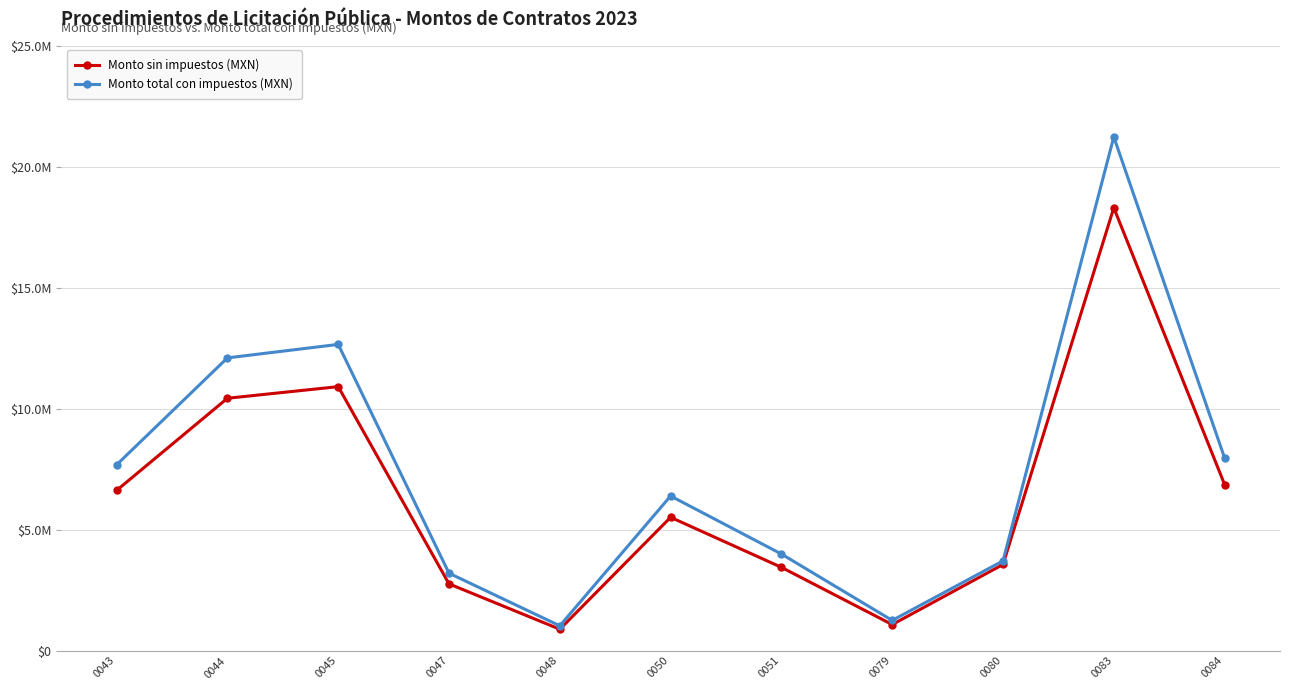

Is this an area chart (filled region under the line)?

No